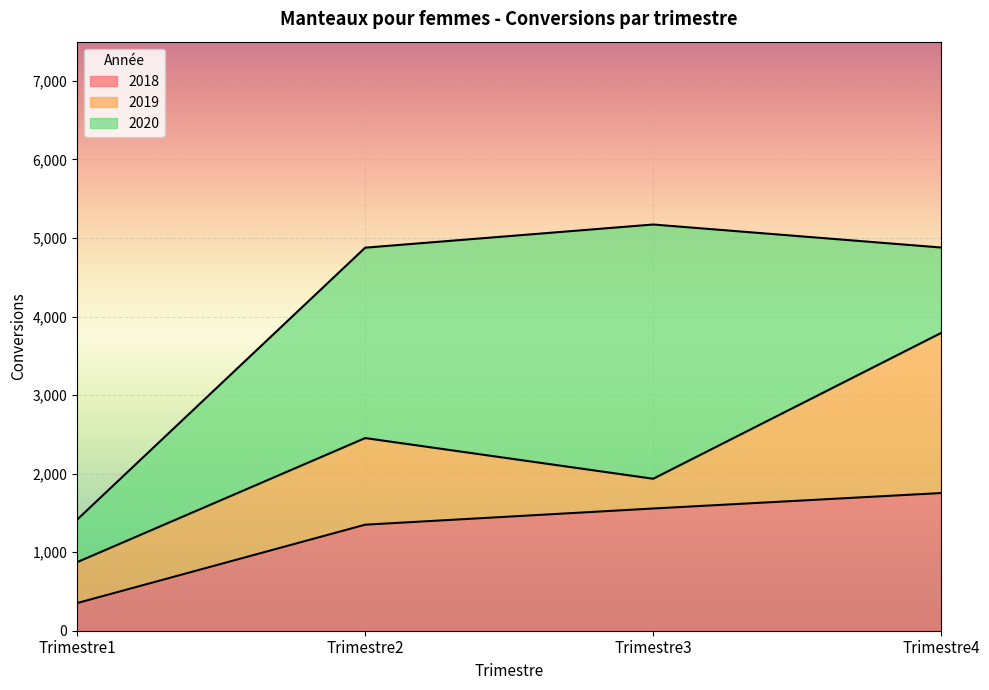

Which series ends up on top after the final intersection of 2019 and 2018?

2019